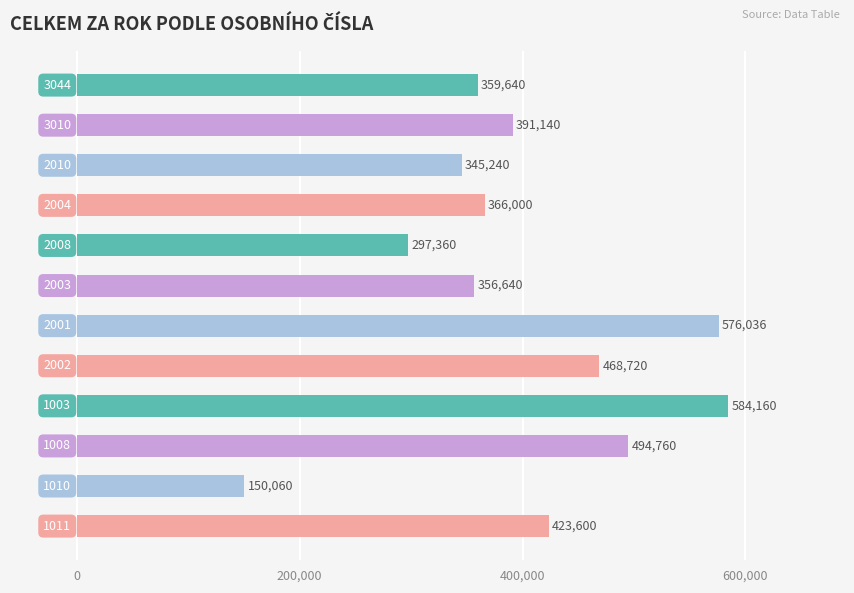

What is the difference between the second highest and minimum values?

425976